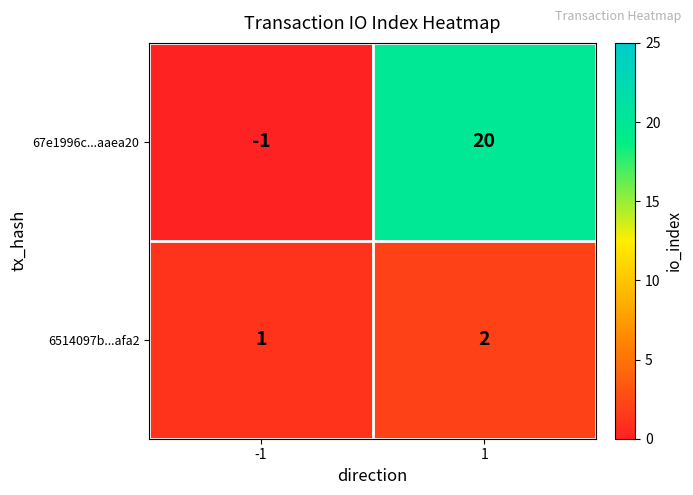

Rank the series by their average value, from highest to lowest.

67e1996c...aaea20, 6514097b...afa2